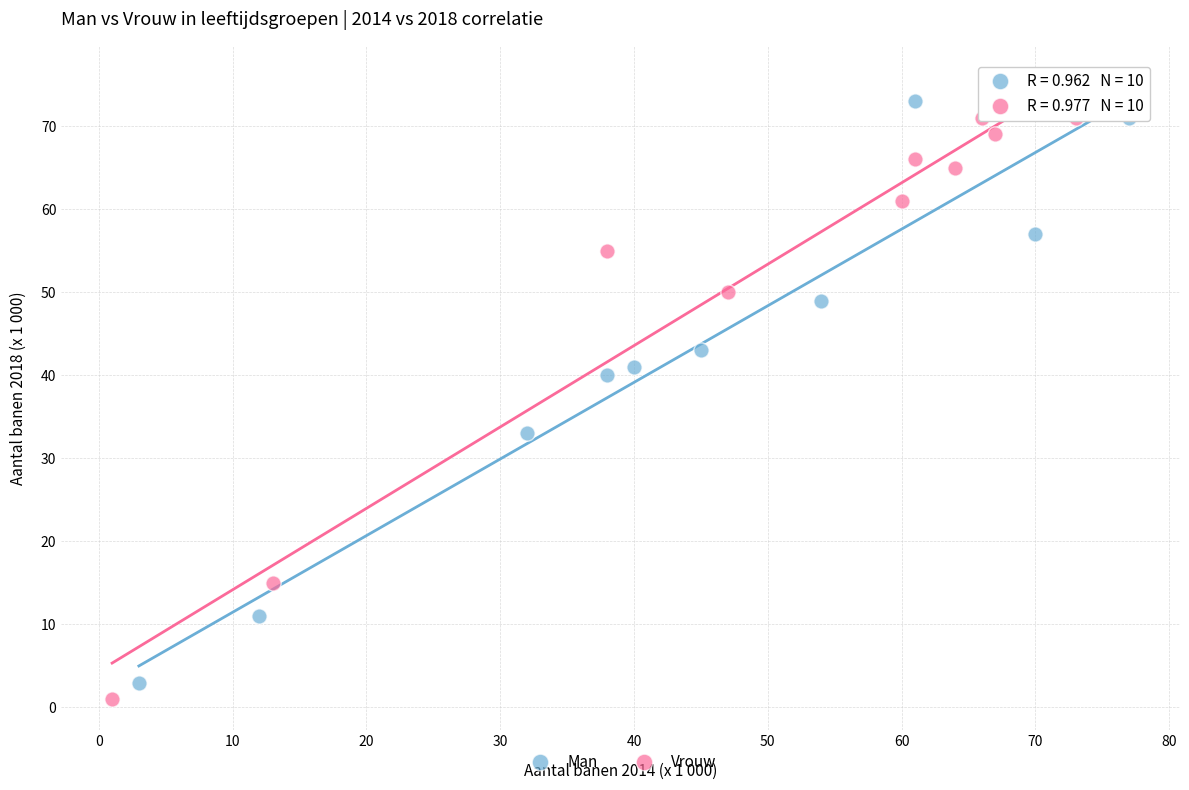

What are all the series names shown in the legend?

Man, Vrouw